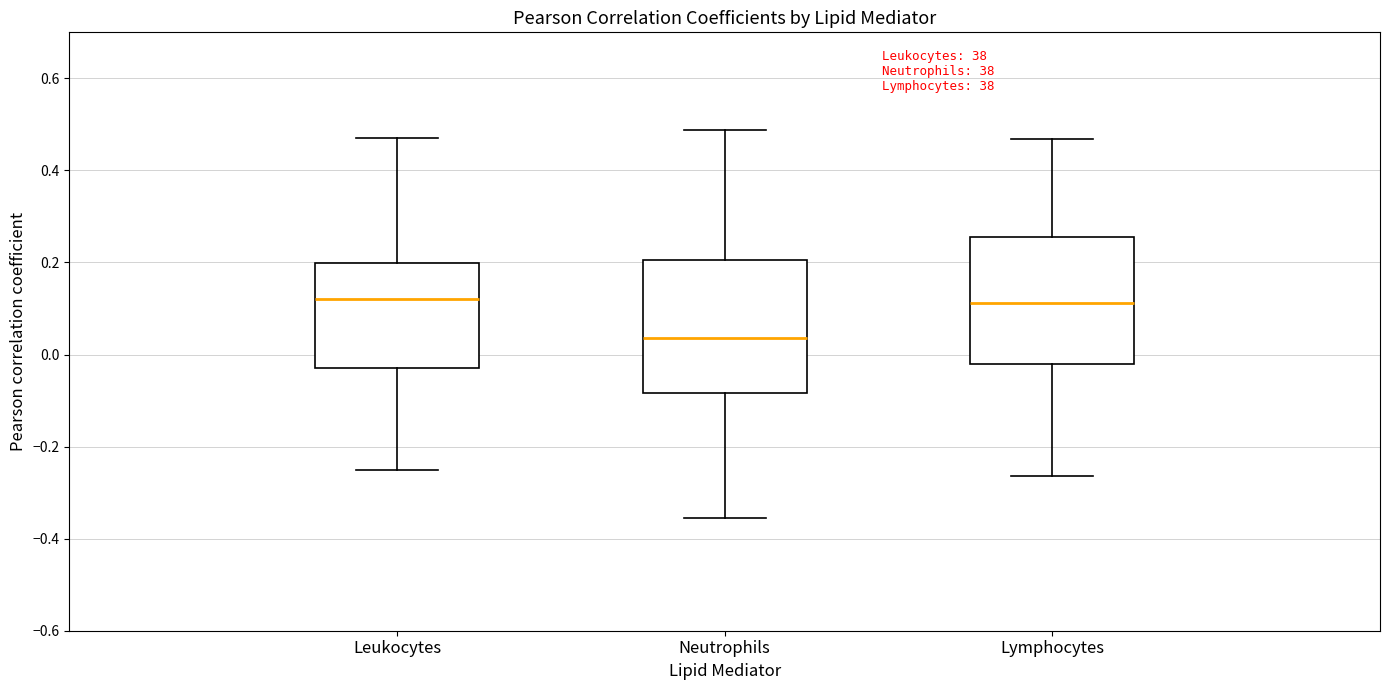

Where is the lower edge of the box for Neutrophils on the y-axis? The values are not printed on the chart, so give them approximately, as read against the axis.

-0.08